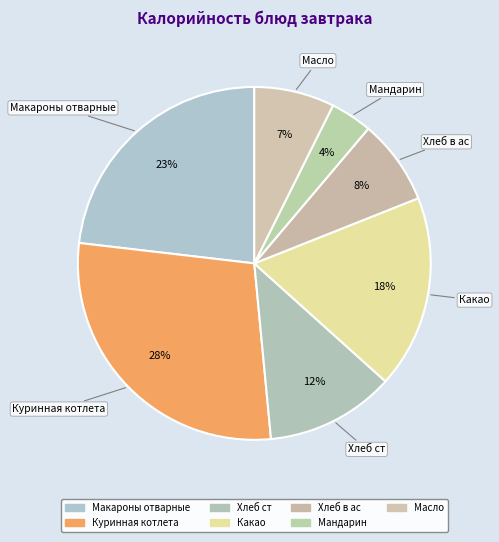

Rank the categories by value from lowest to highest.

Мандарин, Масло, Хлеб в ас, Хлеб ст, Какао, Макароны отварные, Куринная котлета